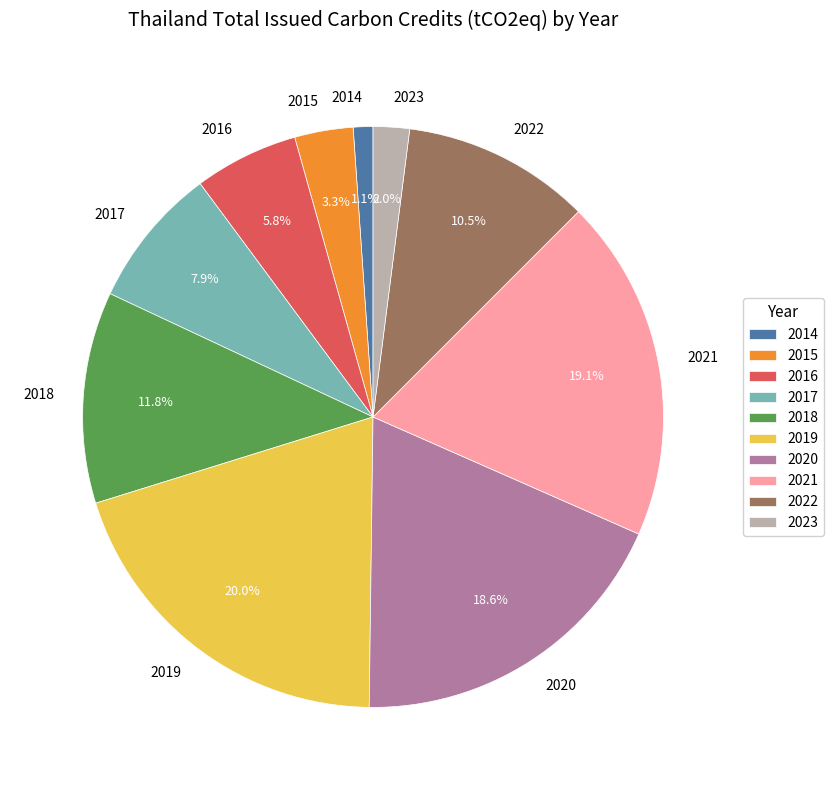

Which slice is the smallest?

2014